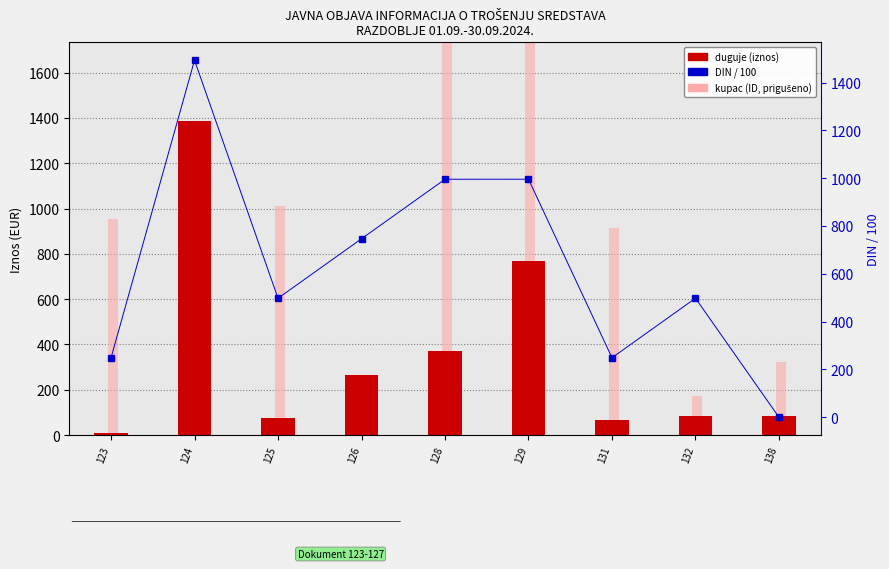

At which label does kupac (ID) first exceed 953?

124